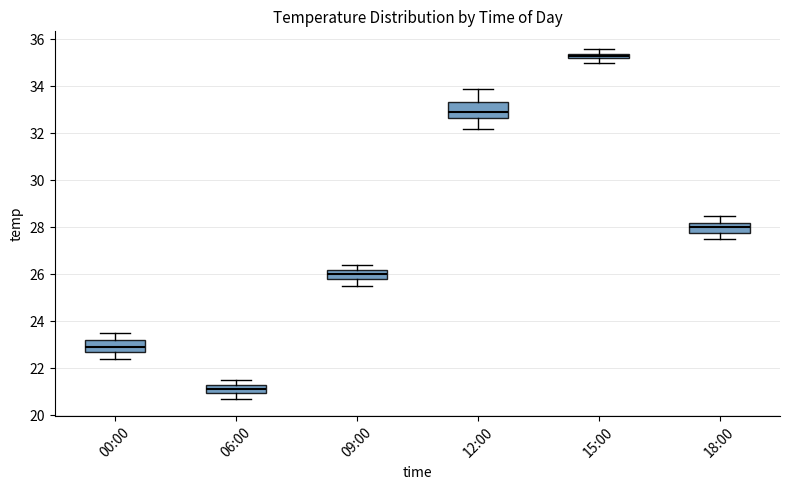

Where does the median line of the box for 09:00 sit on the y-axis? The values are not printed on the chart, so give them approximately, as read against the axis.

26.0